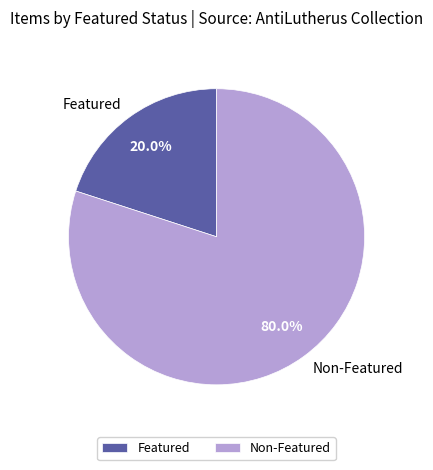

Is there any slice that represents more than half of the pie?

Yes